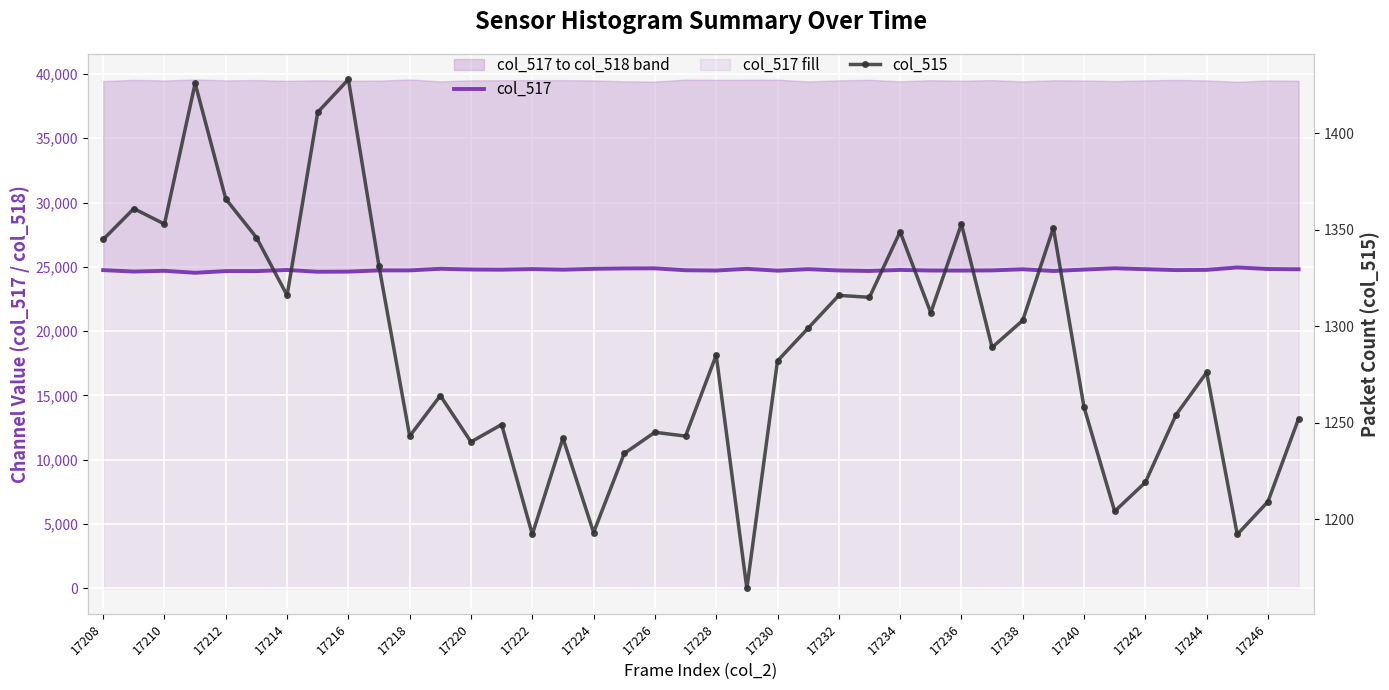

Which series has the largest total across all categories?

col_517